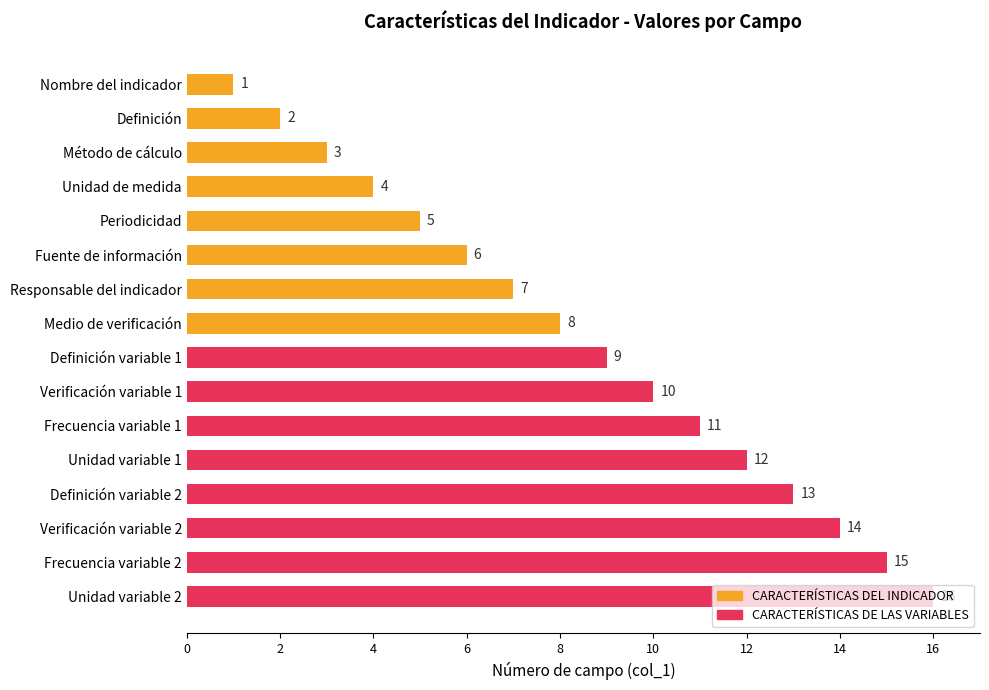

How many values are below 9?

8